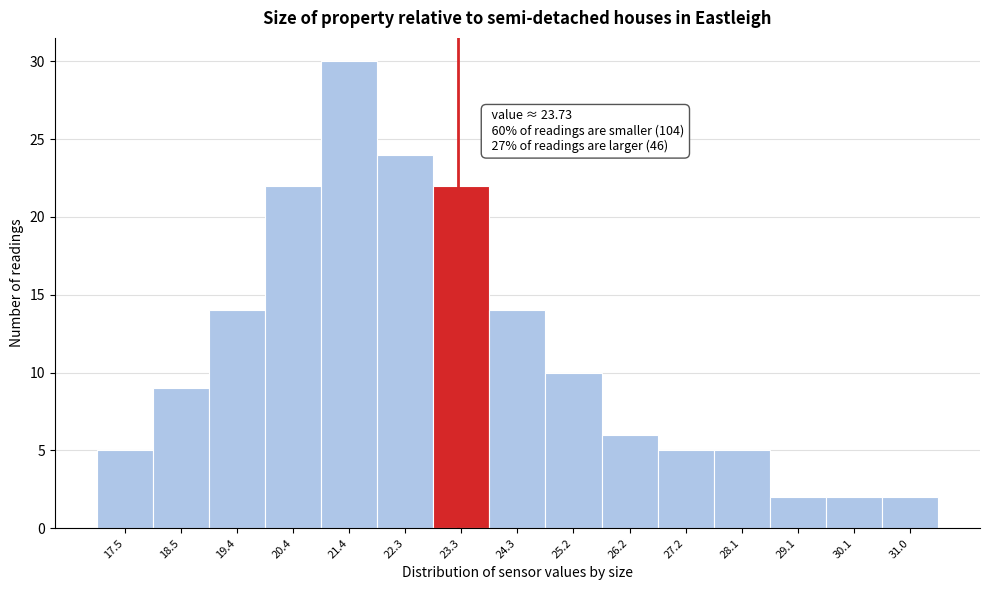

Reading left to right, transcribe all the data shown in this chart.

5	9	14	22	30	24	22	14	10	6	5	5	2	2	2